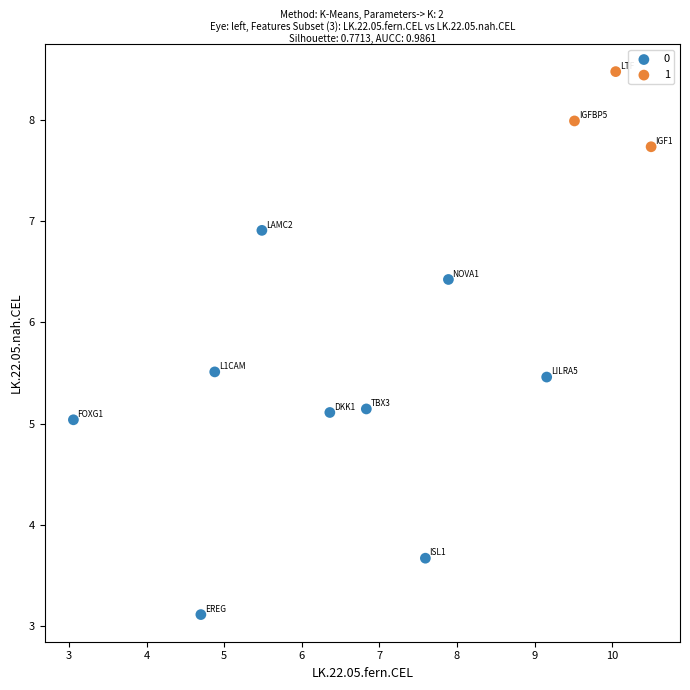

What are all the series names shown in the legend?

0, 1